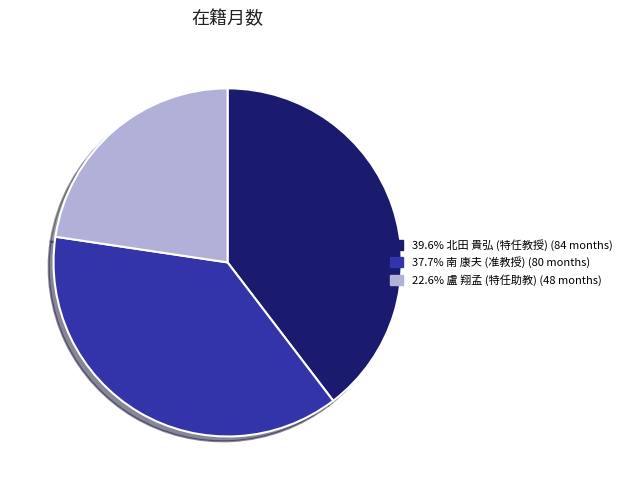

Does any single category account for the majority?

No